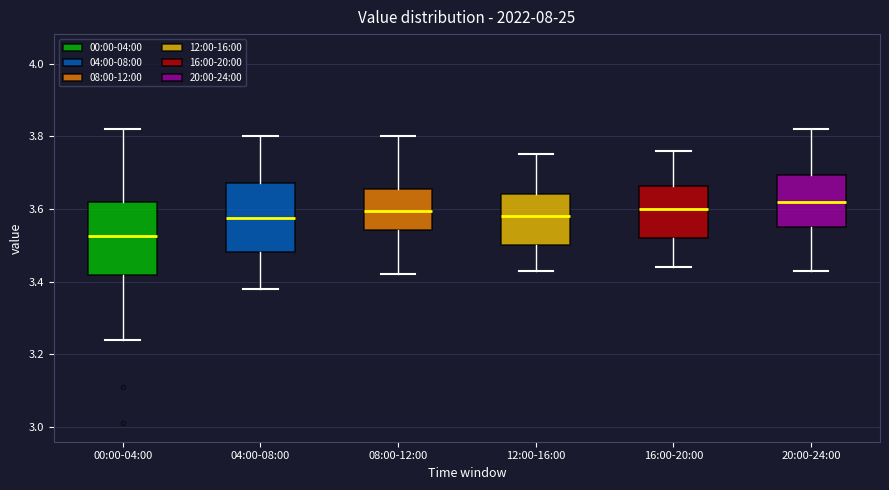

Reading left to right, read every box against the y-axis: the position of its median line, the range the box covers, and the ends of its whiskers. The values are not printed on the chart, so give them approximately, as read against the axis.

00:00-04:00: median 3.52, box 3.42 to 3.62, whiskers 3.24 to 3.82
04:00-08:00: median 3.58, box 3.48 to 3.68, whiskers 3.38 to 3.80
08:00-12:00: median 3.60, box 3.54 to 3.66, whiskers 3.42 to 3.80
12:00-16:00: median 3.58, box 3.50 to 3.64, whiskers 3.44 to 3.76
16:00-20:00: median 3.60, box 3.52 to 3.66, whiskers 3.44 to 3.76
20:00-24:00: median 3.62, box 3.56 to 3.70, whiskers 3.44 to 3.82